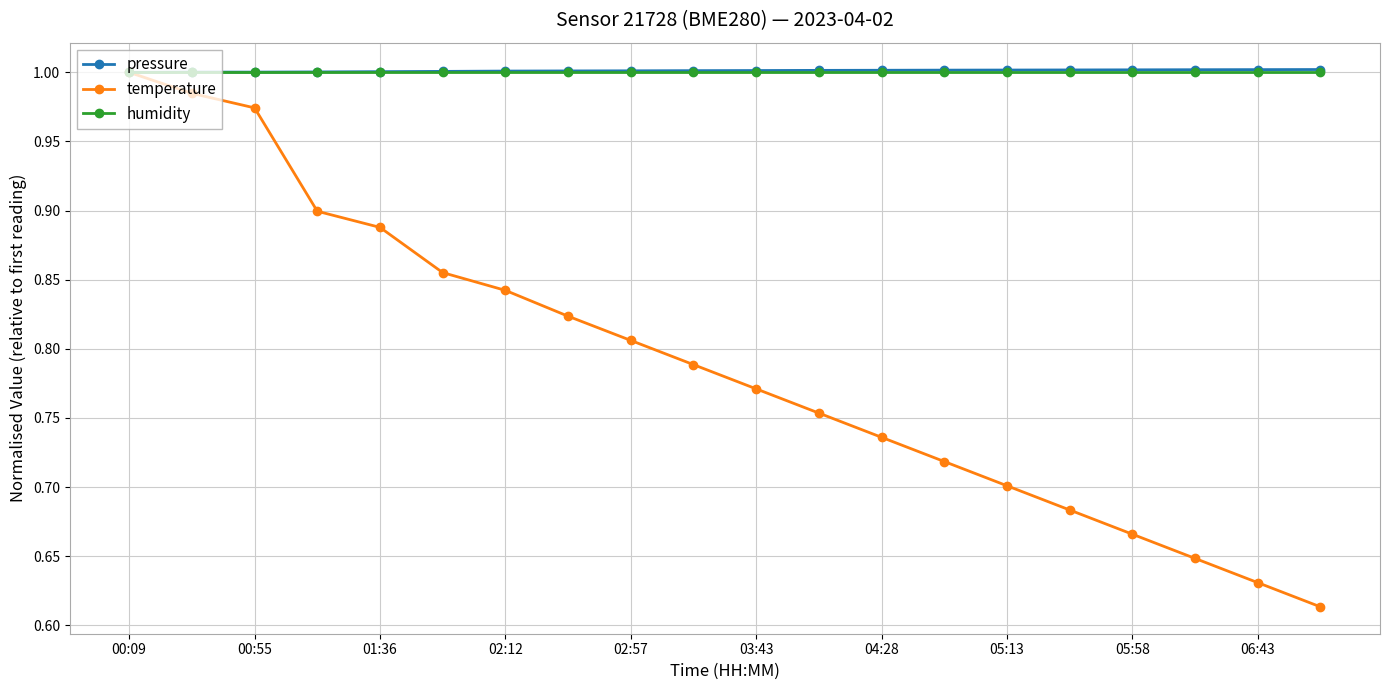

At how many categories does at least one series exceed 0?

20